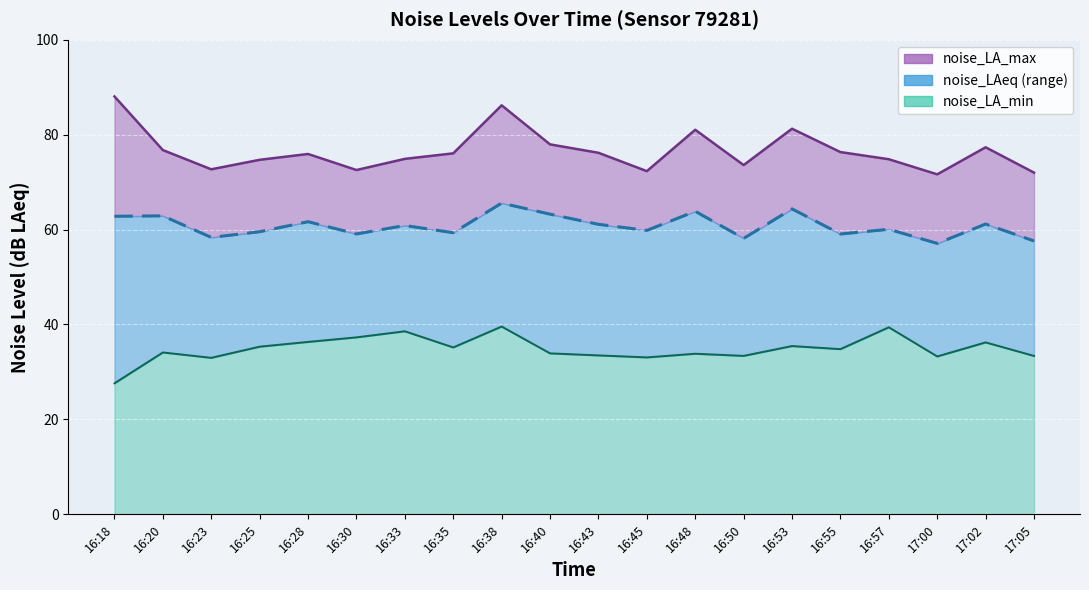

Count the number of categories in the chart.

20